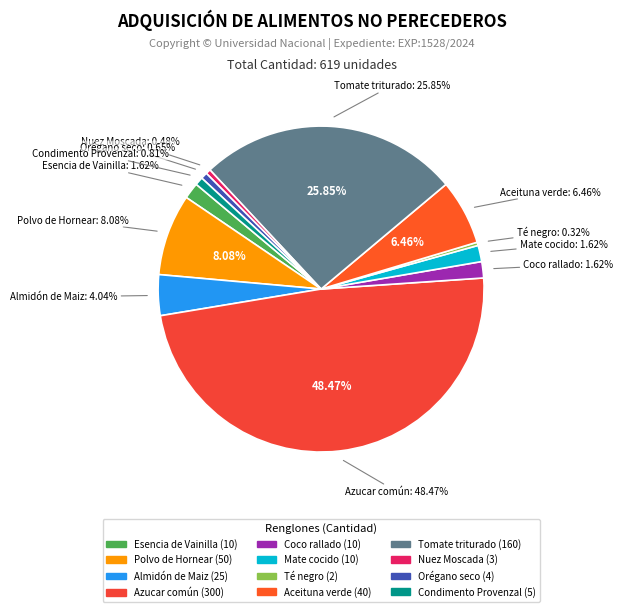

To the nearest percent, what is the difference between the largest and smallest slice percentages?

48%